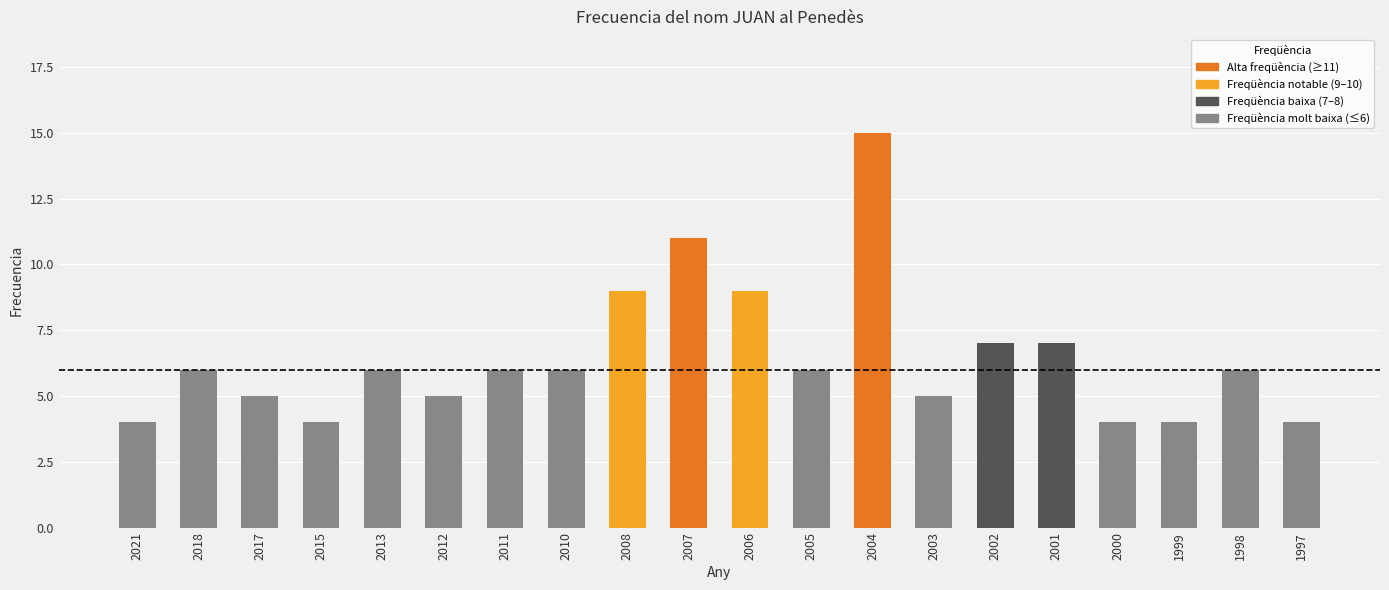

What is the value of the 10th bar from the left?

11